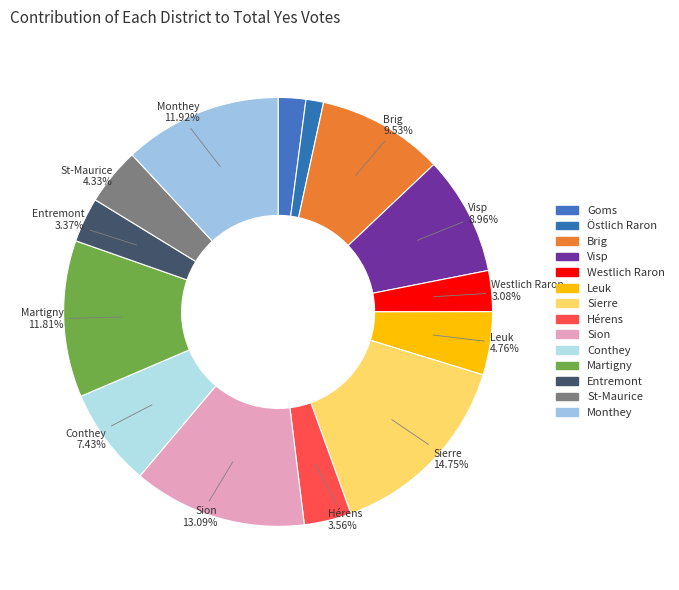

Approximately how many times larger is the value at Brig compared to Leuk?

2.0